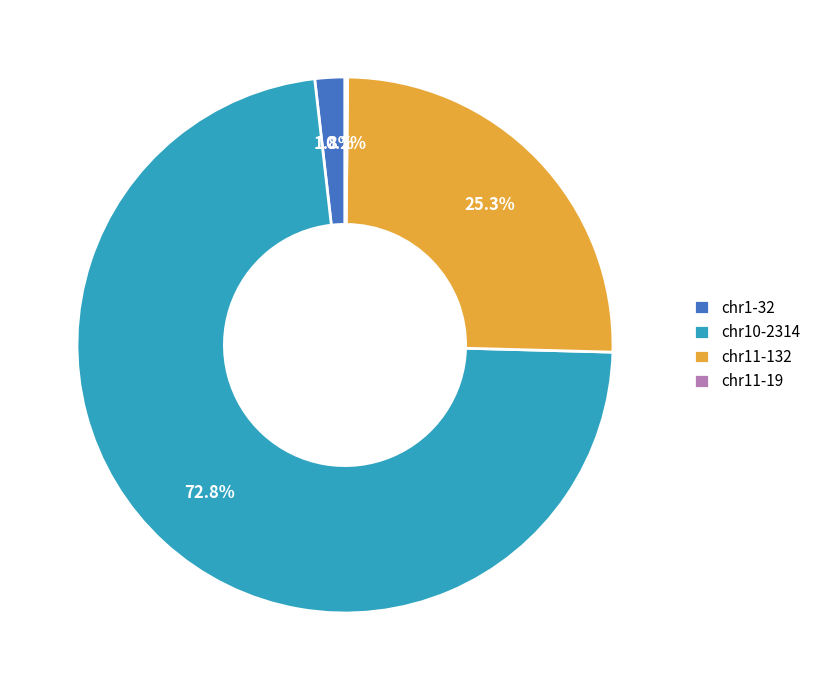

True or false: chr11-132 accounts for 25% of the total.

True